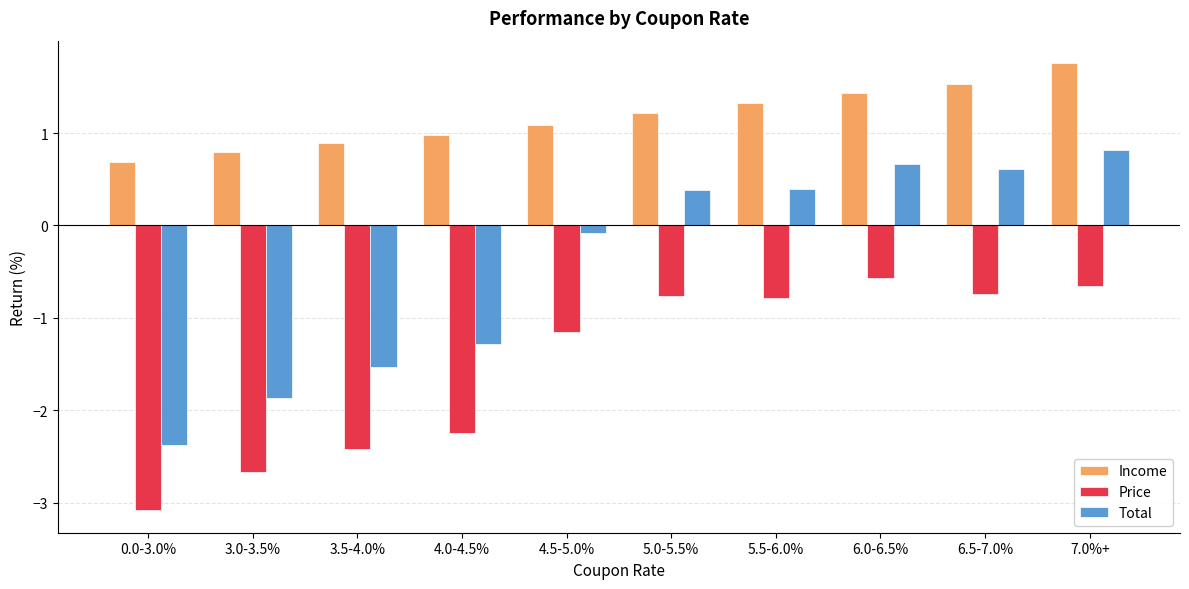

Rank the series at 0.0-3.0% from lowest to highest value.

Price, Total, Income